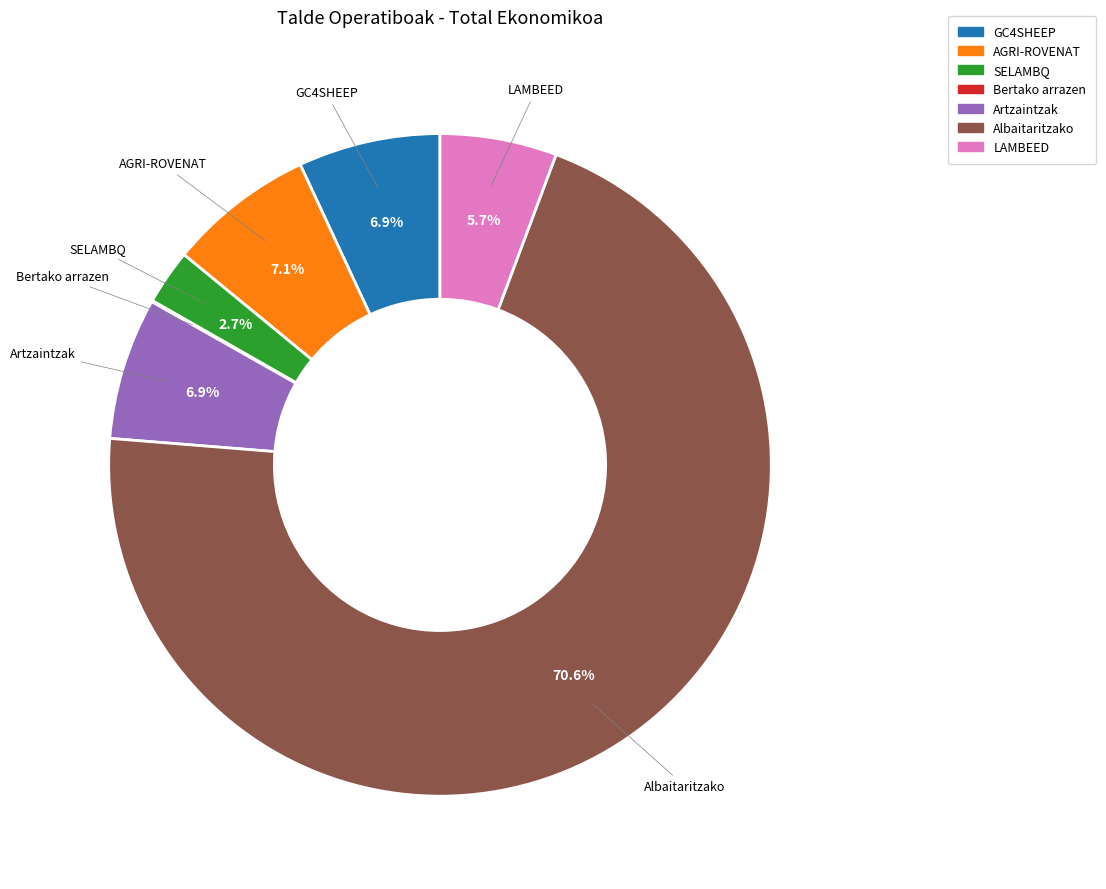

Is there a majority slice in this chart?

Yes